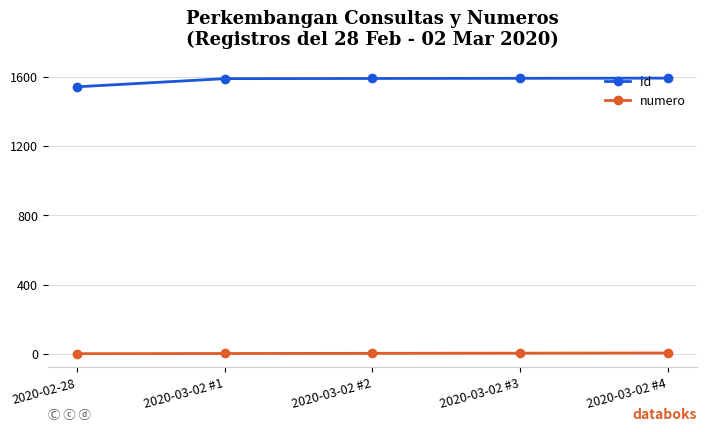

True or false: id and numero intersect in this chart.

False